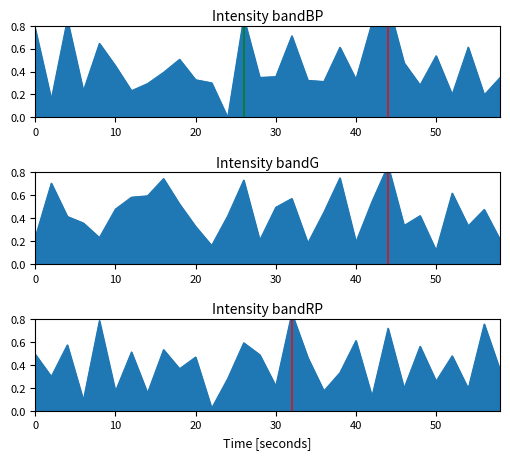

Reading left to right, what are all the values shown in this chart?

intensity(dBm) Panel 1: 0.8	0.2	0.9	0.2	0.6	0.5	0.2	0.3	0.4	0.5	0.3	0.3	0.0	0.9	0.3	0.4	0.7	0.3	0.3	0.6	0.3	0.8	1.0	0.5	0.3	0.5	0.2	0.6	0.2	0.4
intensity(dBm) Panel 2: 0.2	0.7	0.4	0.4	0.2	0.5	0.6	0.6	0.7	0.5	0.3	0.2	0.4	0.7	0.2	0.5	0.6	0.2	0.5	0.8	0.2	0.5	0.9	0.3	0.4	0.1	0.6	0.3	0.5	0.2
intensity(dBm) Panel 3: 0.5	0.3	0.6	0.1	0.8	0.2	0.5	0.2	0.5	0.4	0.5	0.0	0.3	0.6	0.5	0.2	0.9	0.5	0.2	0.3	0.6	0.1	0.7	0.2	0.6	0.3	0.5	0.2	0.8	0.4